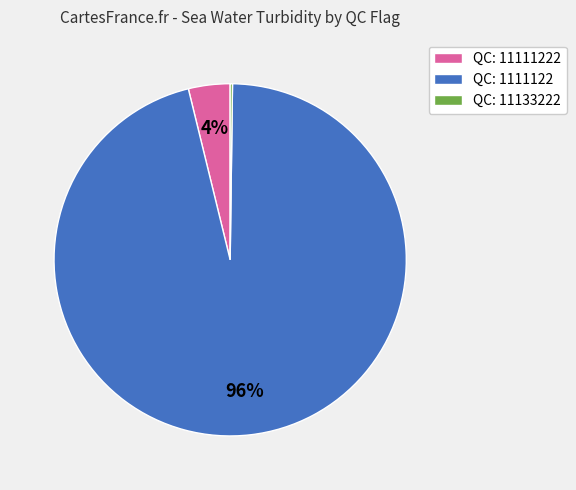

To the nearest percent, what is the difference between the largest and smallest slice percentages?

96%